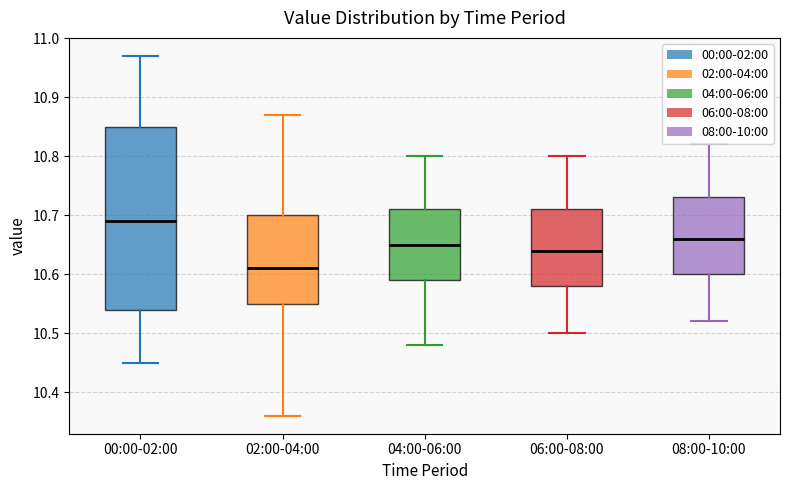

Where is the upper edge of the box for 08:00-10:00 on the y-axis? The values are not printed on the chart, so give them approximately, as read against the axis.

10.73